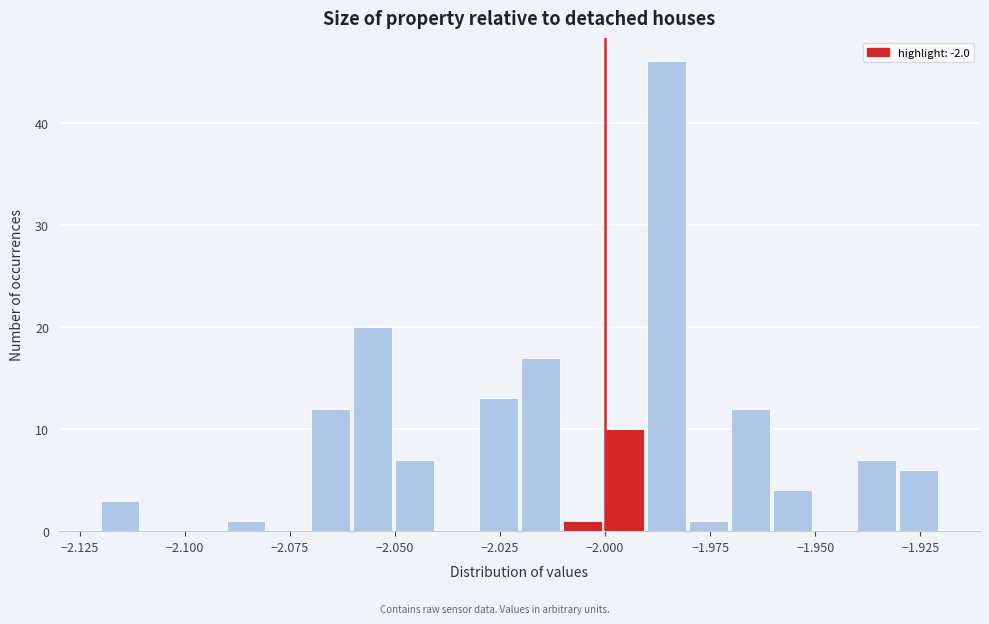

Read against the x-axis, roughly where is the centre of the tallest bar?

-1.985